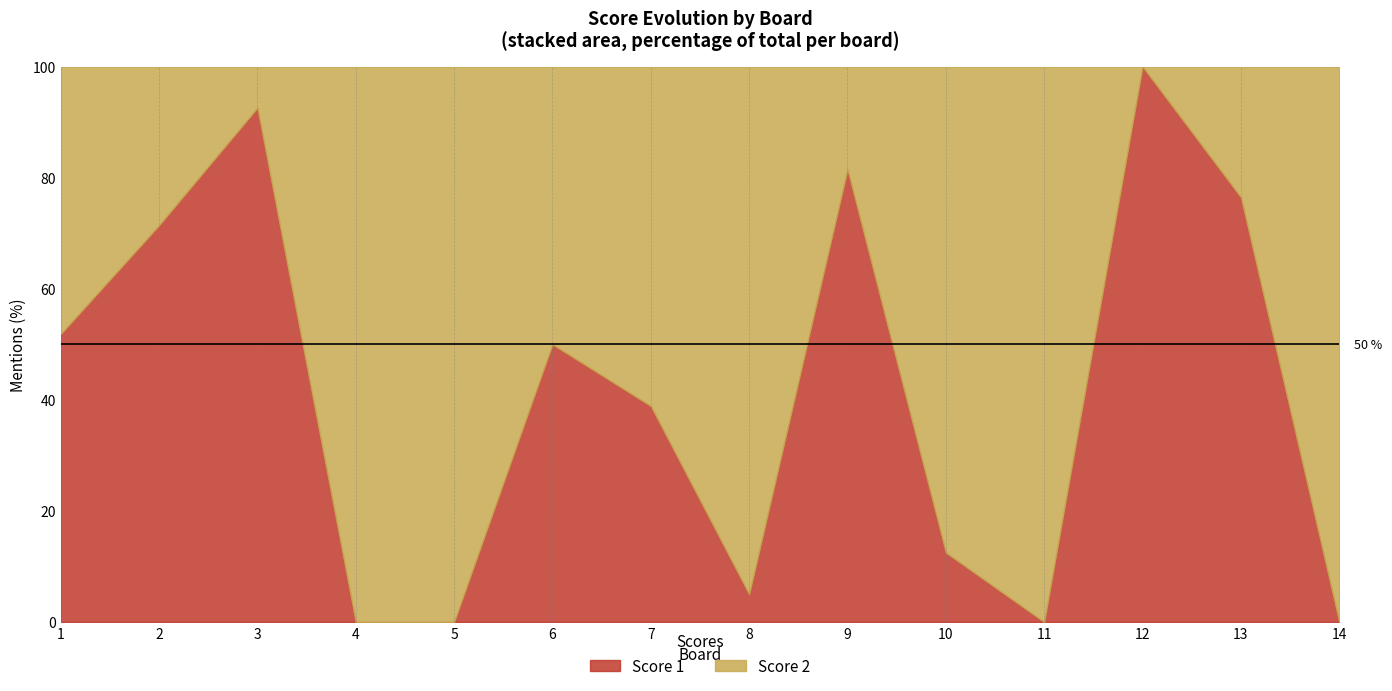

Between which two adjacent categories do Score 2 and Score 1 first intersect?

3 and 4